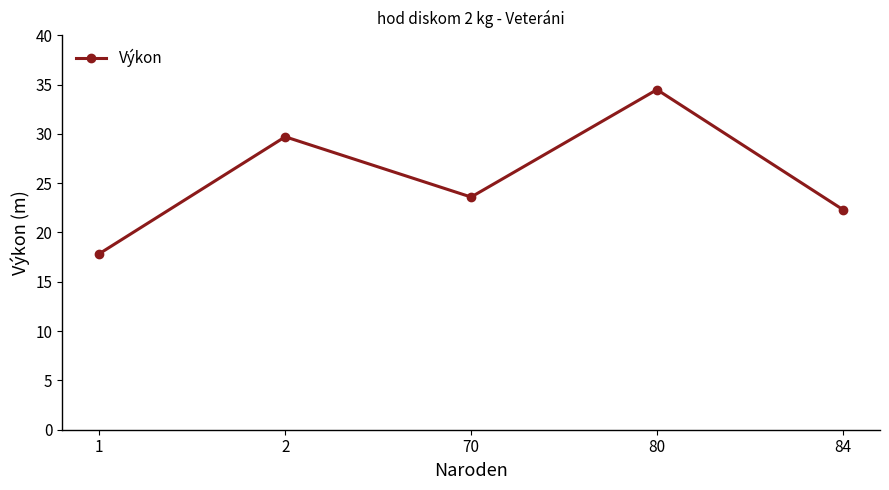

Is this an area chart (filled region under the line)?

No